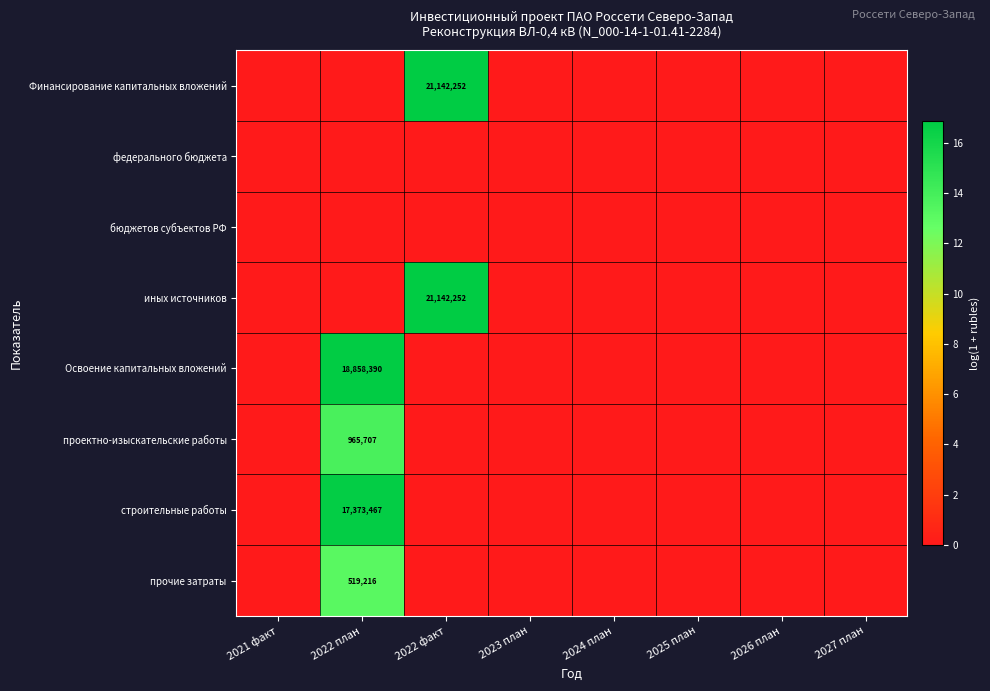

Rank the series at 2023 план from highest to lowest value.

Финансирование капитальных вложений, федерального бюджета, бюджетов субъектов РФ, иных источников, Освоение капитальных вложений, проектно-изыскательские работы, строительные работы, прочие затраты